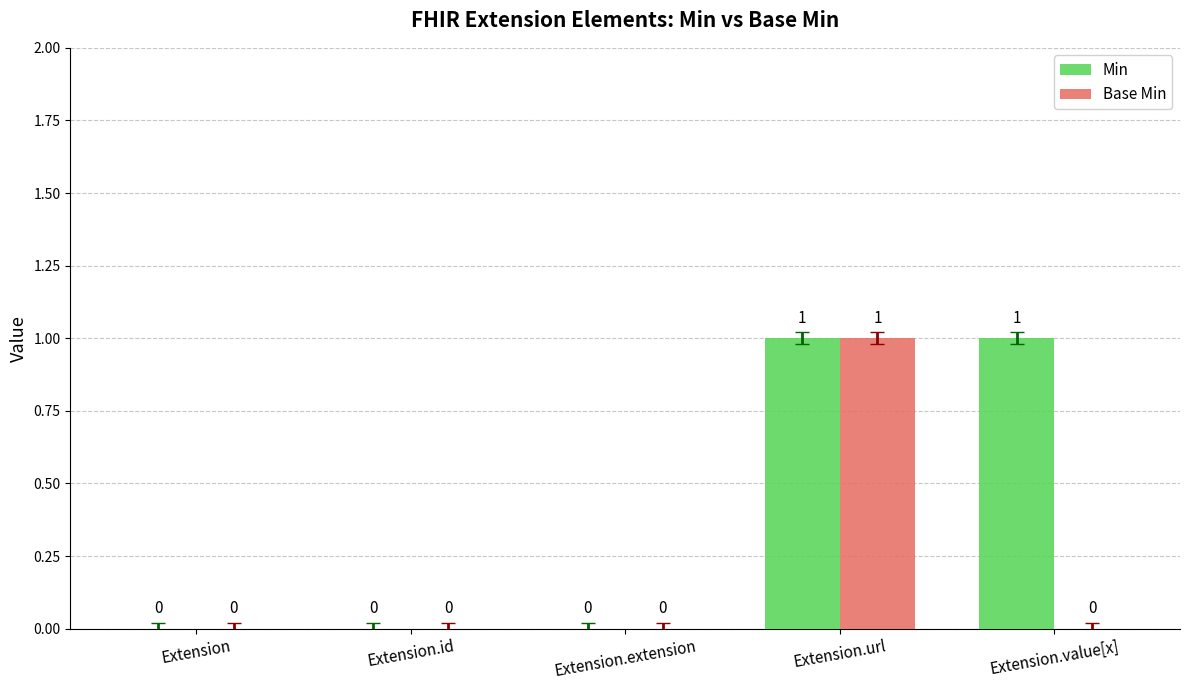

How many groups of bars are there?

5